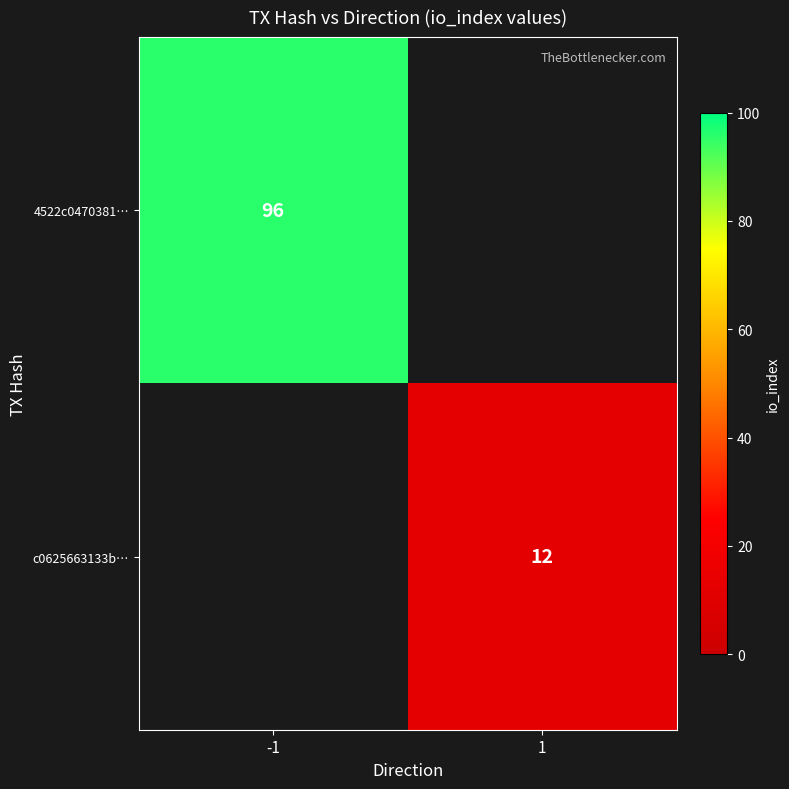

Which has a higher value, 1 or -1?

-1